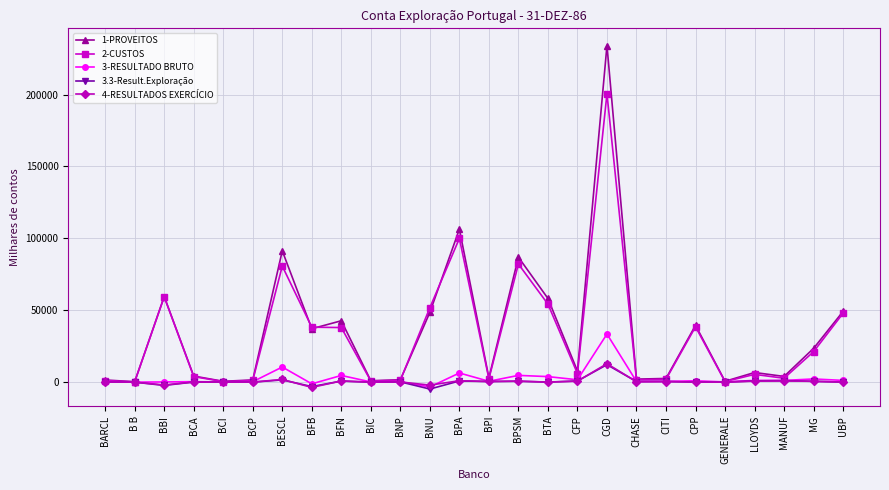

Count the number of categories in the chart.

26